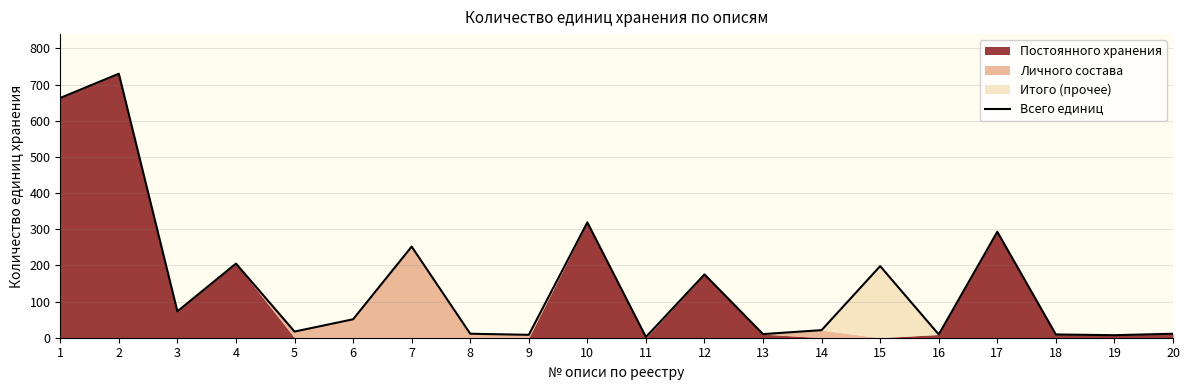

What is the sum of the values at 3 and 11?

75